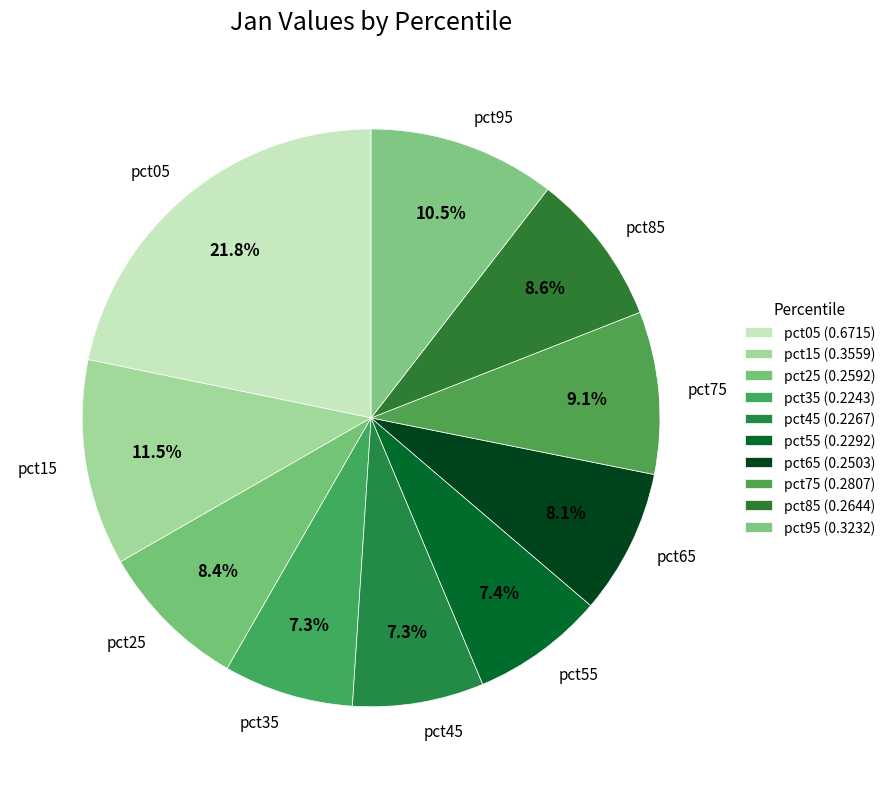

Which has a higher value, pct25 or pct35?

pct25